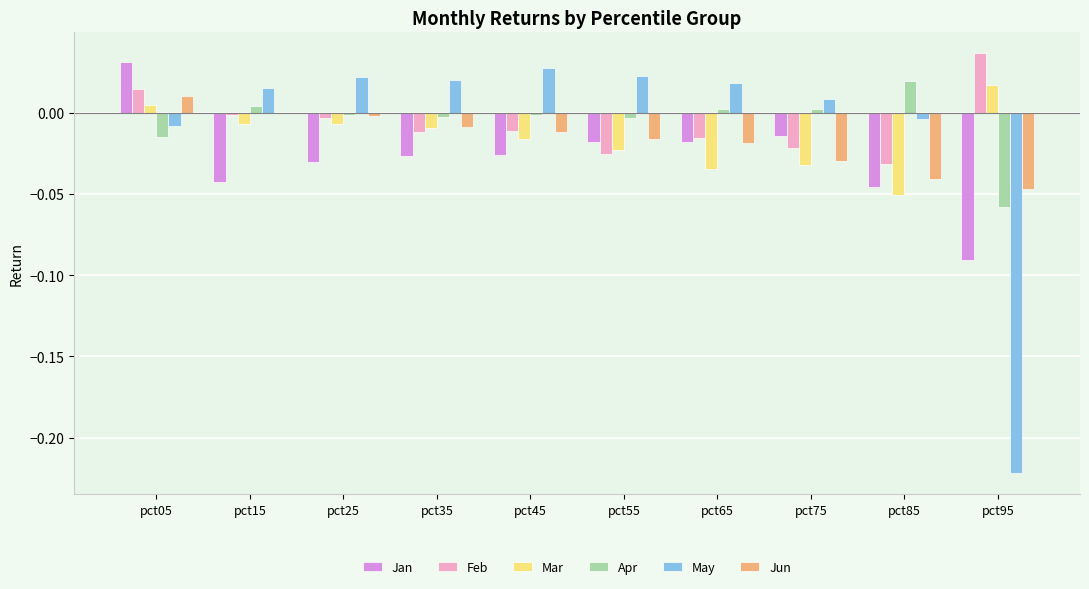

Is the value of Mar at pct45 greater than the value of Jun at pct75?

Yes